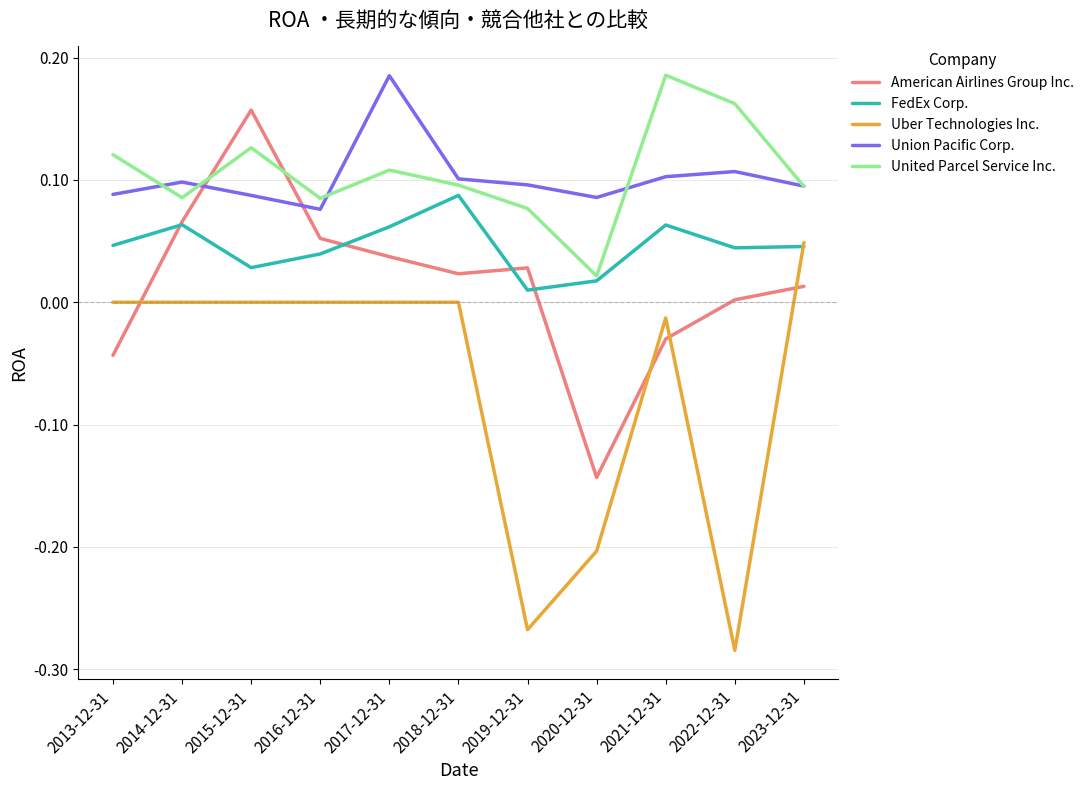

At which label does FedEx Corp. reach its peak?

2018-12-31